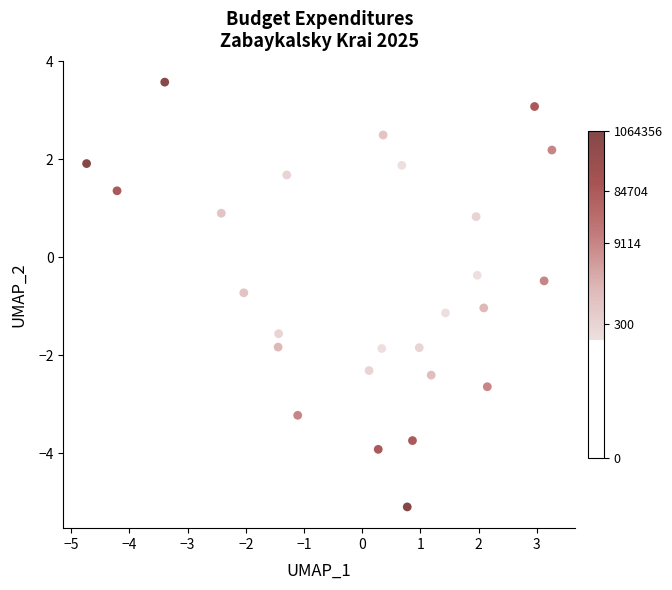

What is the range of X values (max minus min)?

8.0